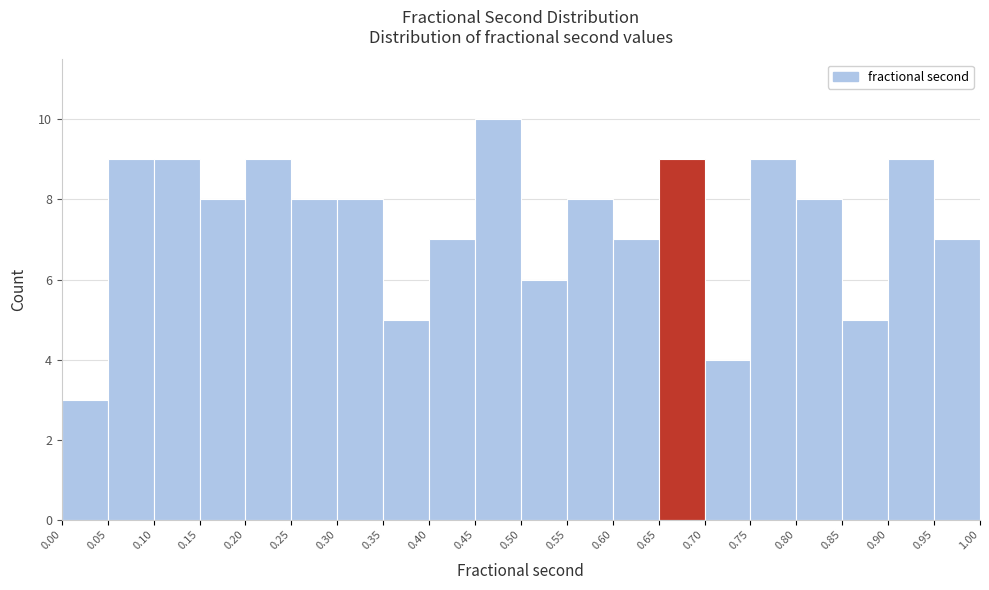

What is the height of the bar covering 0.90 to 0.95 on the x-axis? The values are not printed on the chart, so give them approximately, as read against the axis.

9